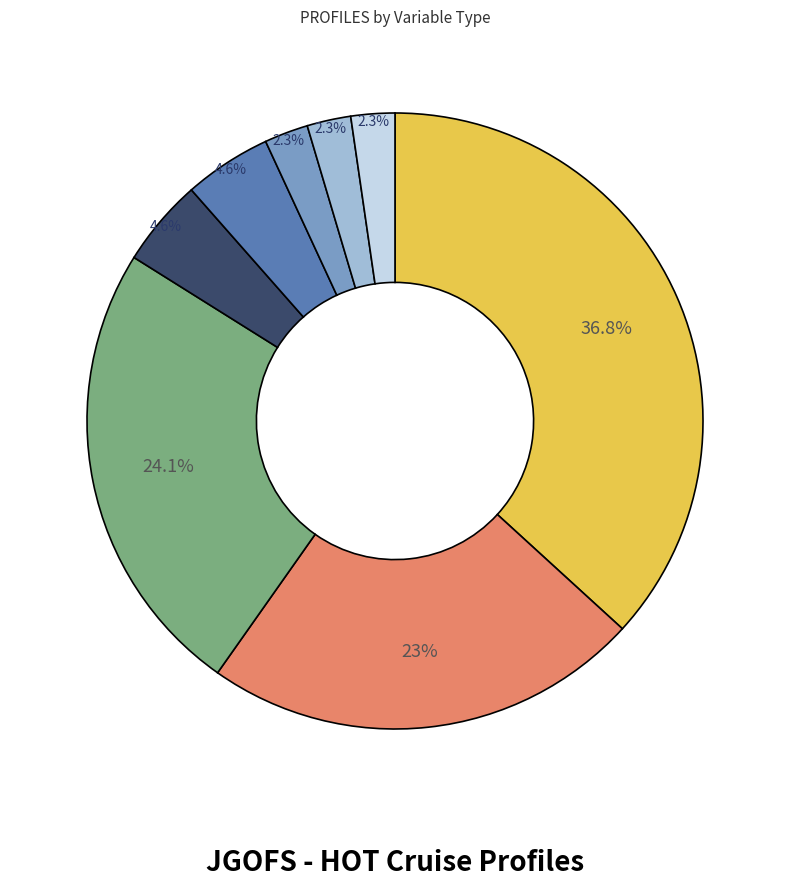

Is there any slice that represents more than half of the pie?

No